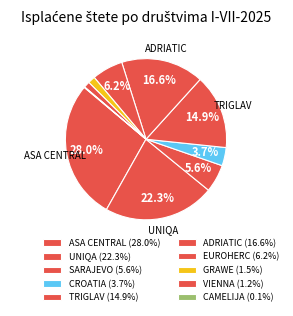

Rank the categories by value from lowest to highest.

CAMELIJA, VIENNA, GRAWE, CROATIA, SARAJEVO, EUROHERC, TRIGLAV, ADRIATIC, UNIQA, ASA CENTRAL